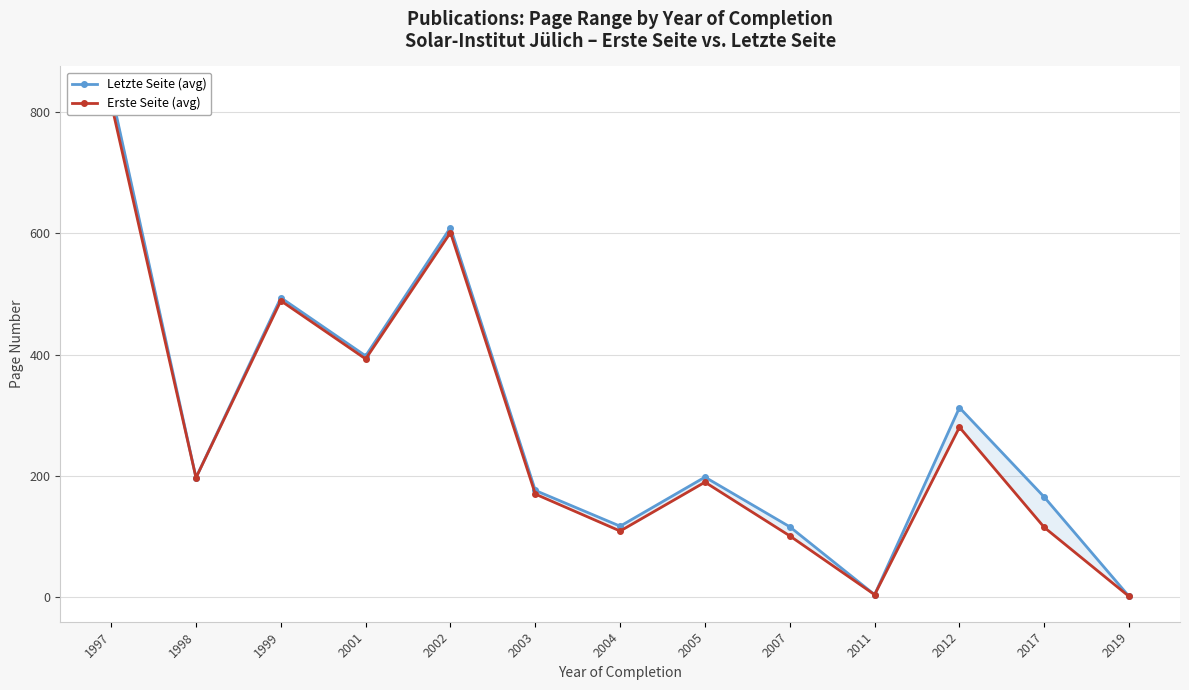

What is the highest value of the Letzte Seite (avg) series?

834.0